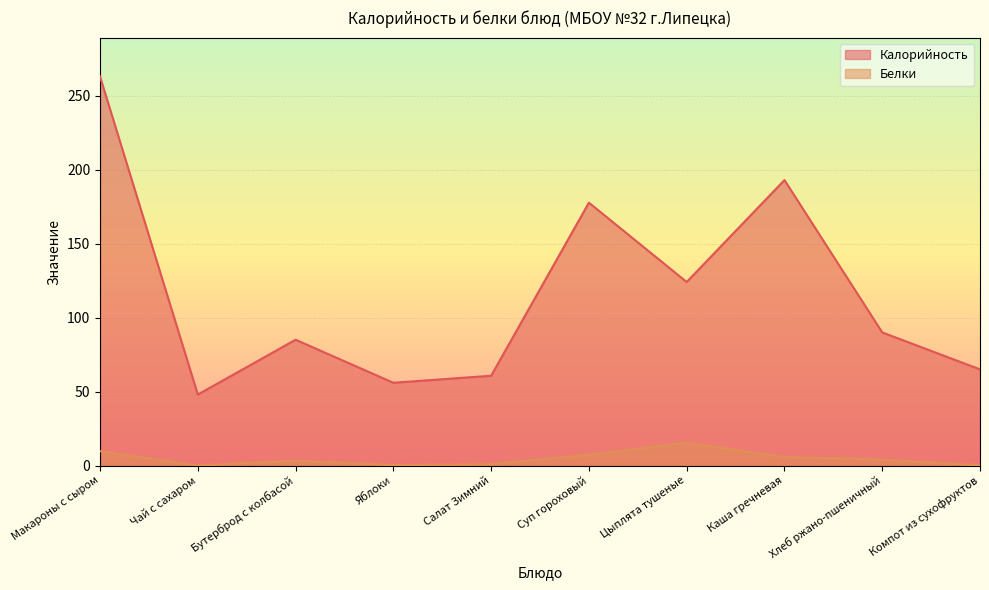

True or false: Белки and Калорийность intersect in this chart.

False